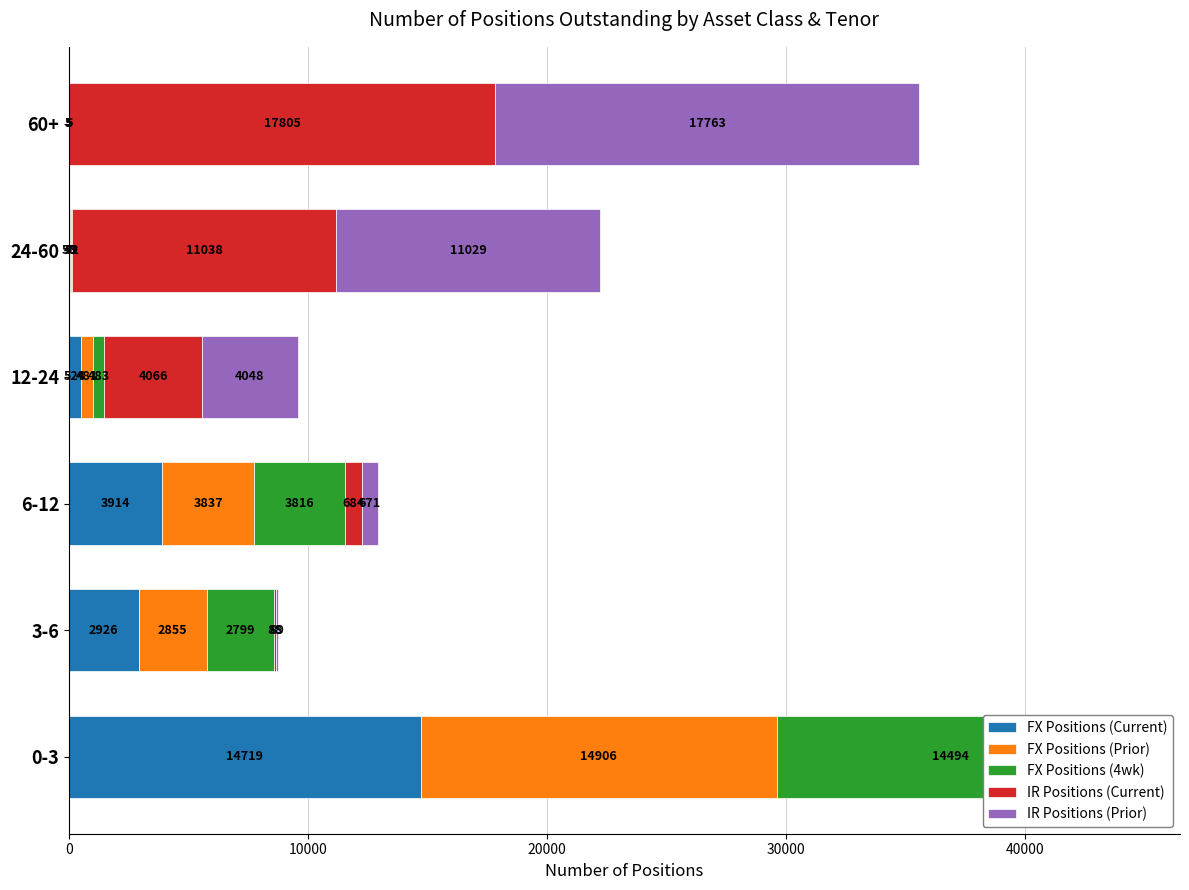

What is the lowest value of the IR Positions (Current) series?

83